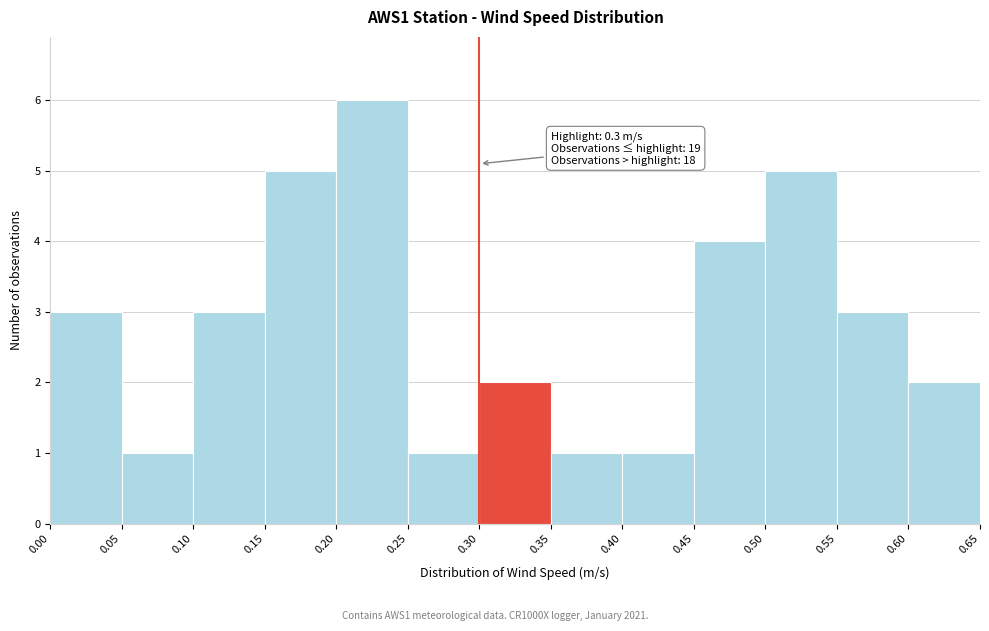

Over which range of the x-axis is the bar tallest?

0.20 to 0.25